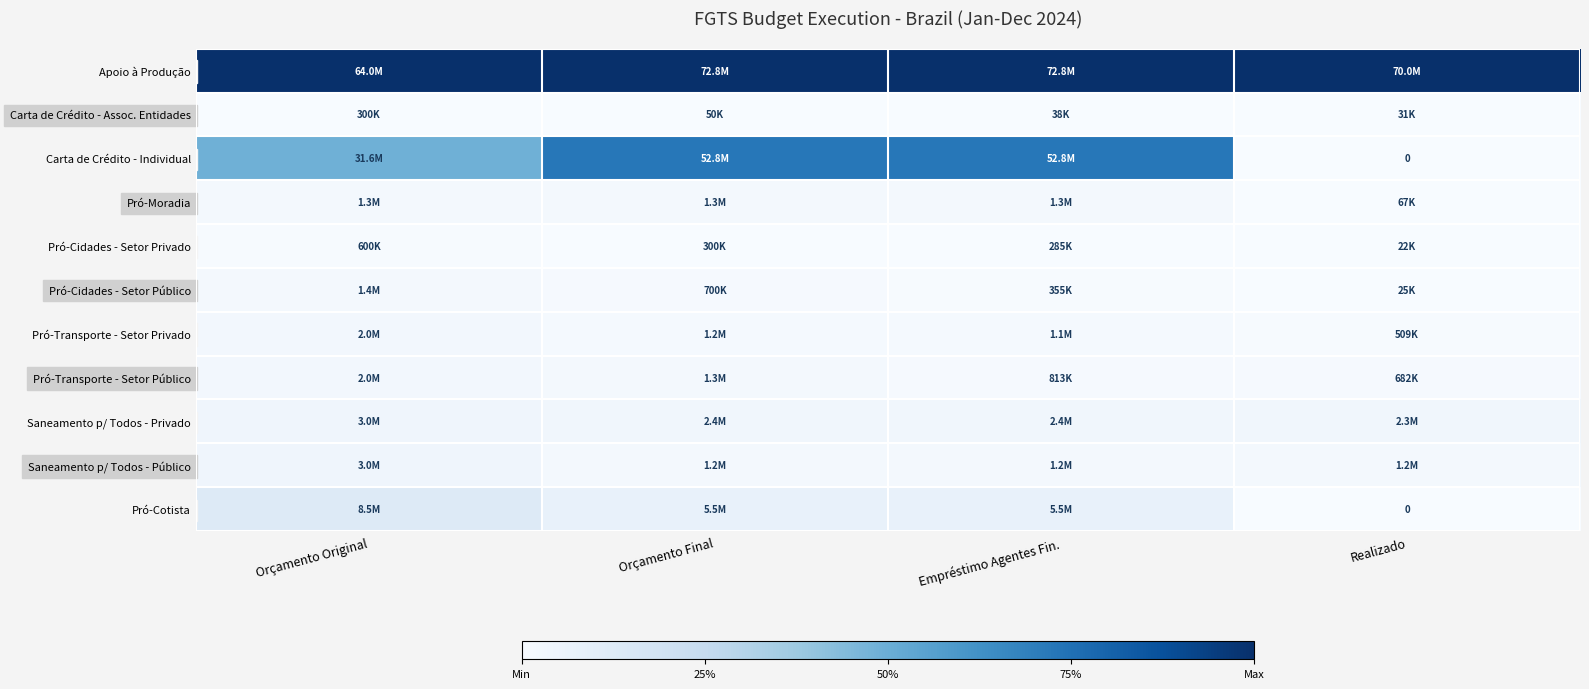

List the labels in order of Pró-Cidades - Setor Público value, largest first.

Orçamento Original, Orçamento Final, Empréstimo Agentes Fin., Realizado